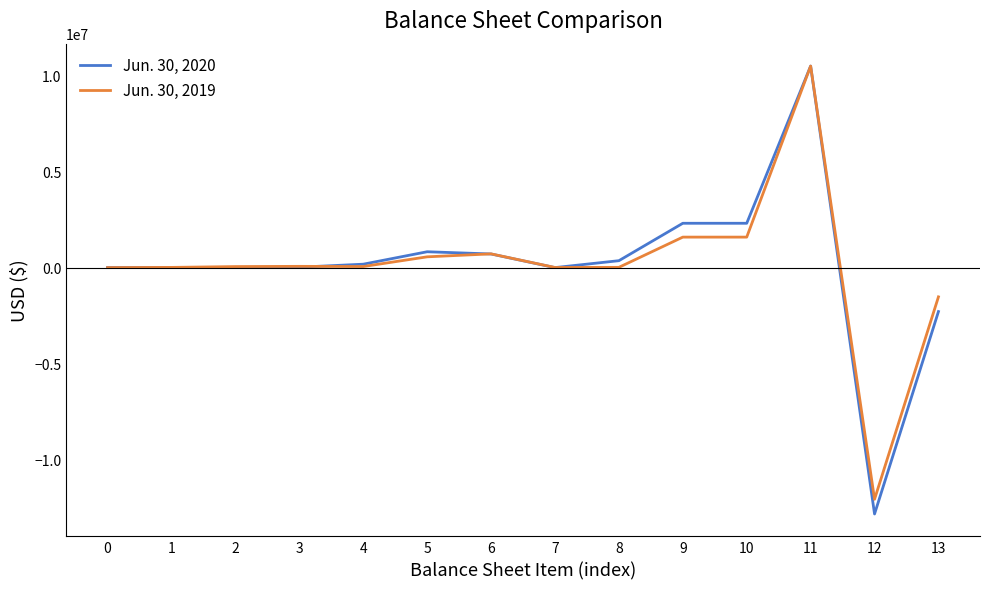

What is the difference between the highest and lowest values at 1?

3197